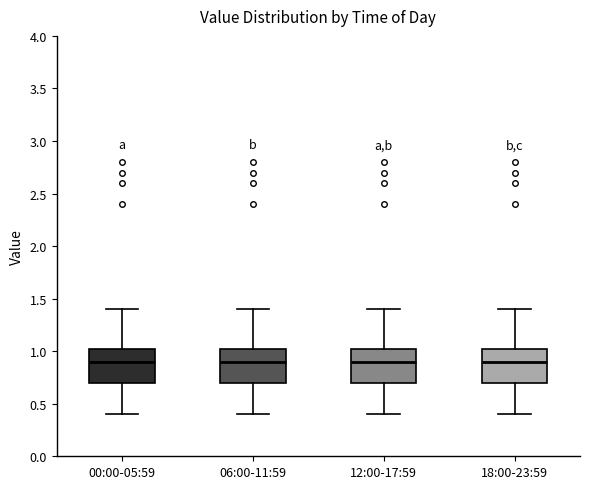

Reading left to right, transcribe this box plot: for each box, give where its median line is, the range the box spans, and where its two whiskers end, as read against the y-axis. The values are not printed on the chart, so give them approximately, as read against the axis.

00:00-05:59: median 0.90, box 0.70 to 1.05, whiskers 0.40 to 1.40
06:00-11:59: median 0.90, box 0.70 to 1.05, whiskers 0.40 to 1.40
12:00-17:59: median 0.90, box 0.70 to 1.05, whiskers 0.40 to 1.40
18:00-23:59: median 0.90, box 0.70 to 1.05, whiskers 0.40 to 1.40